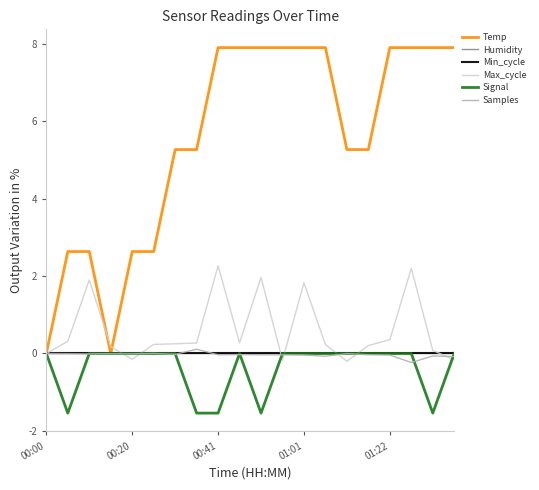

In Signal, how many points are higher than both neighbors (excluding endpoints)?

1